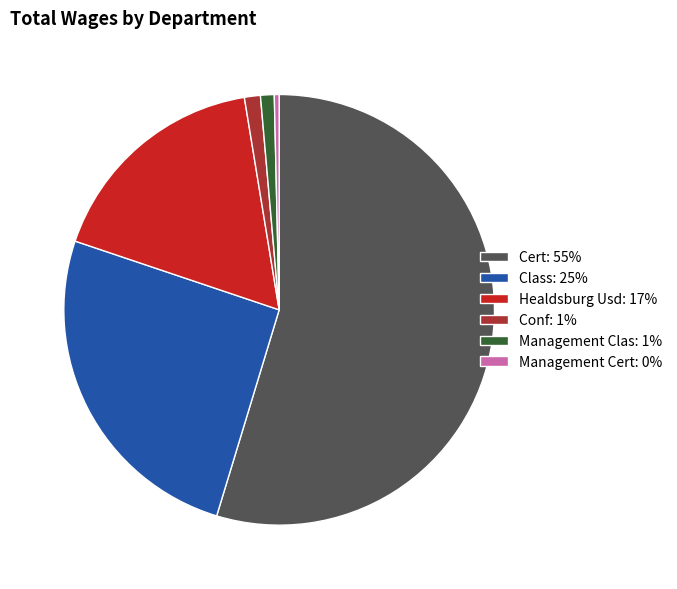

True or false: Management Clas: 1% accounts for 12% of the total.

False